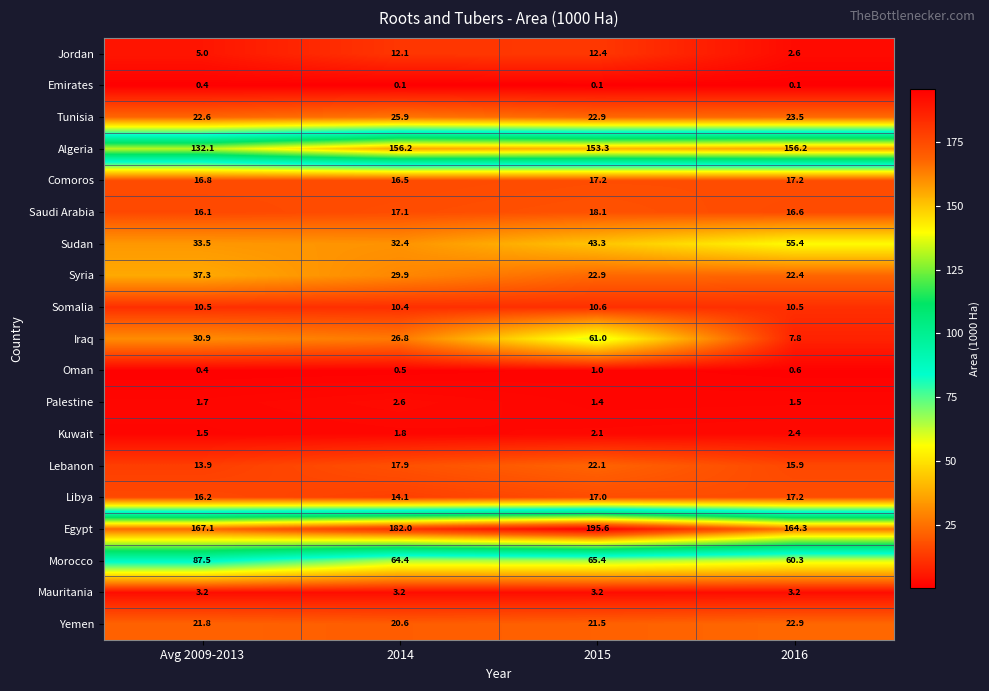

What is the approximate value of Comoros at 2014?

16.5